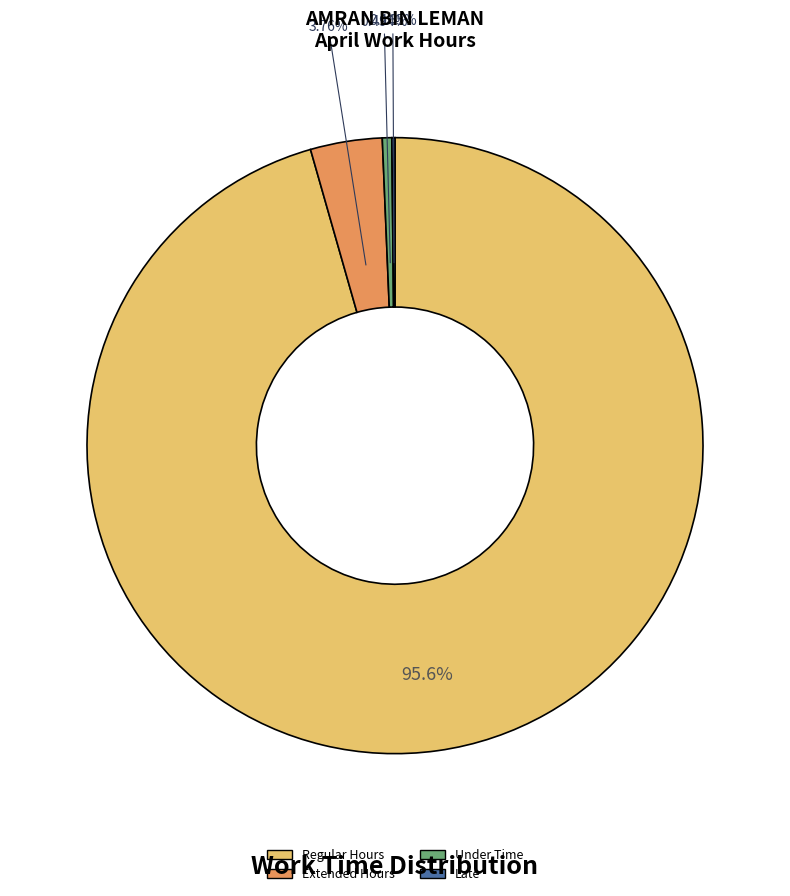

Is there any slice that represents more than half of the pie?

Yes